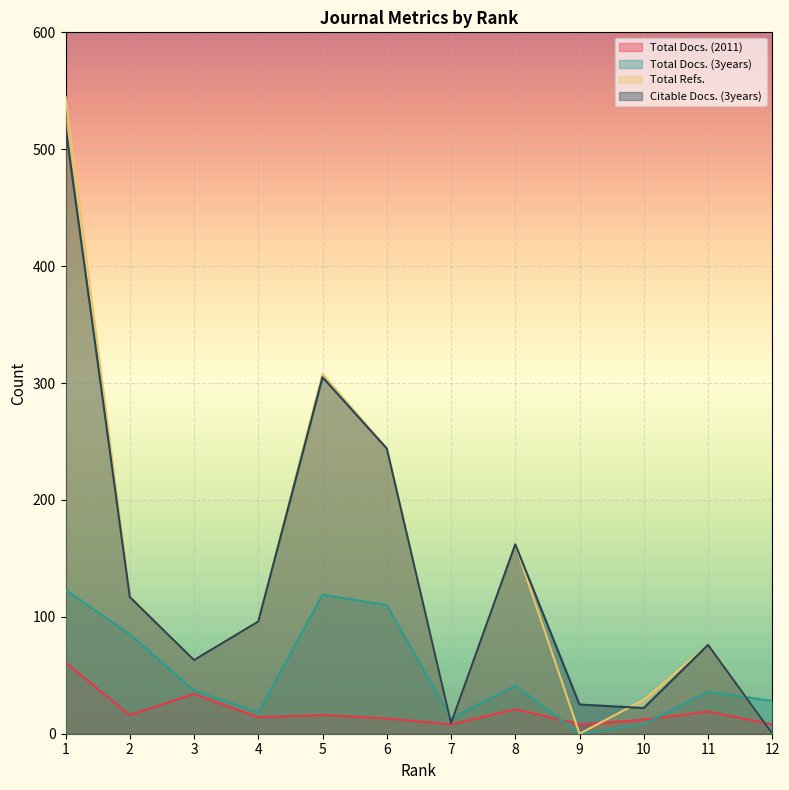

The Total Docs. (3years) series shows 53 at 5. True or false?

False